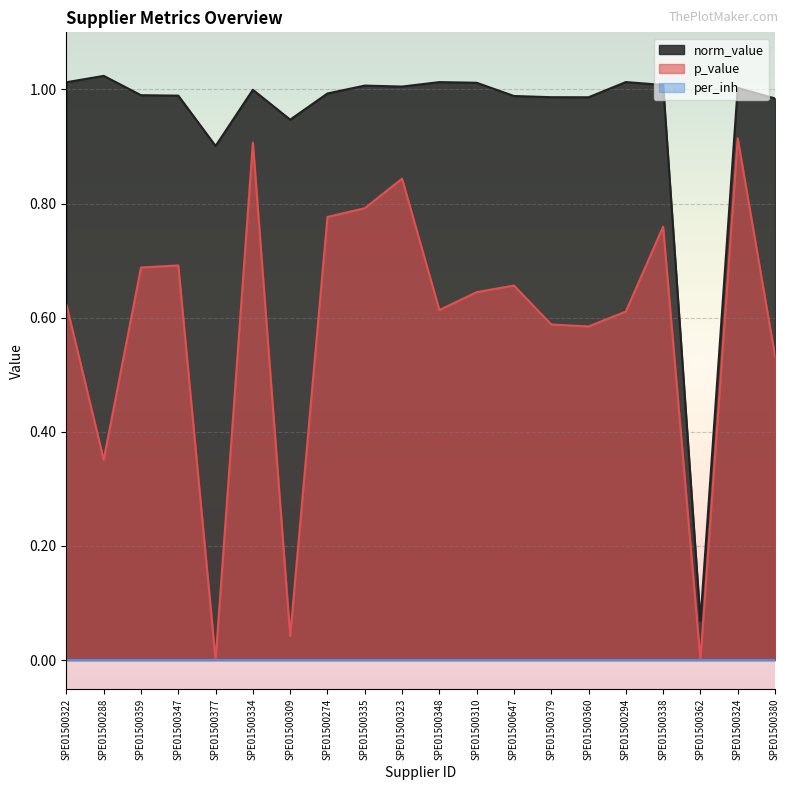

What is the minimum value for norm_value?

0.1